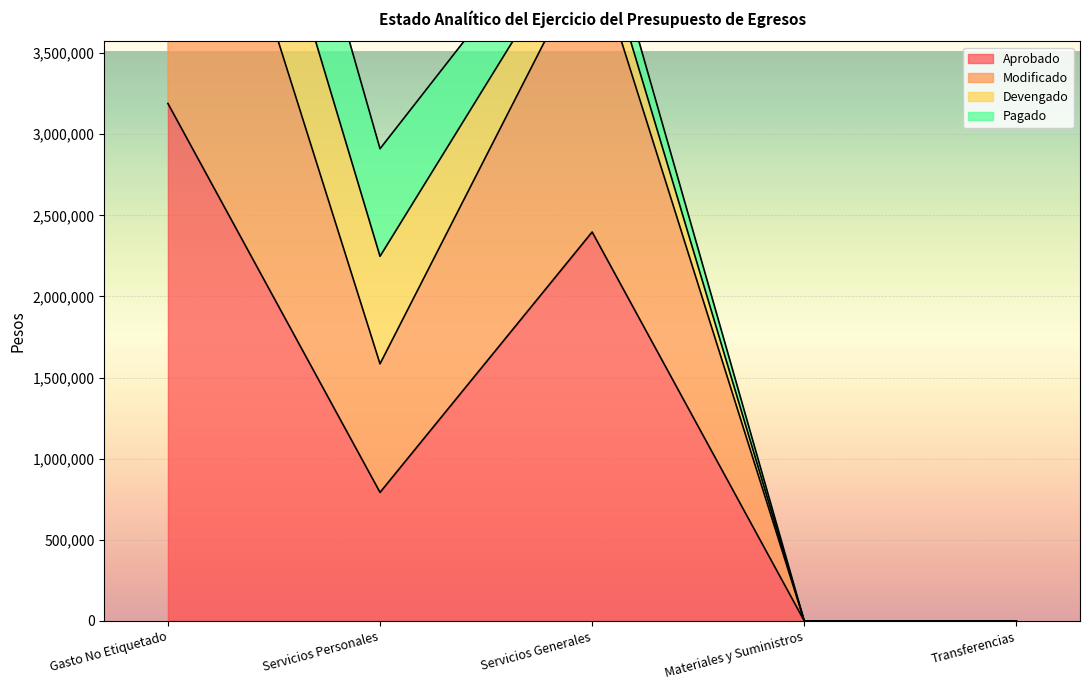

True or false: Aprobado has a value of 0 at Materiales y Suministros.

True